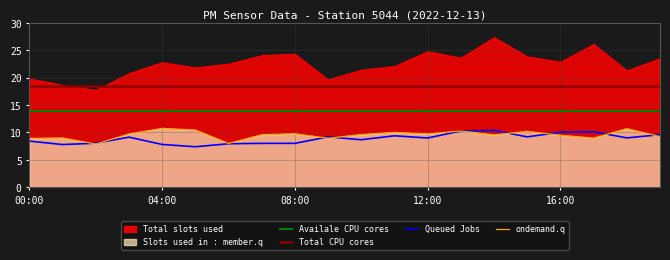

True or false: P2_upper has more than 0 interior local peaks.

True